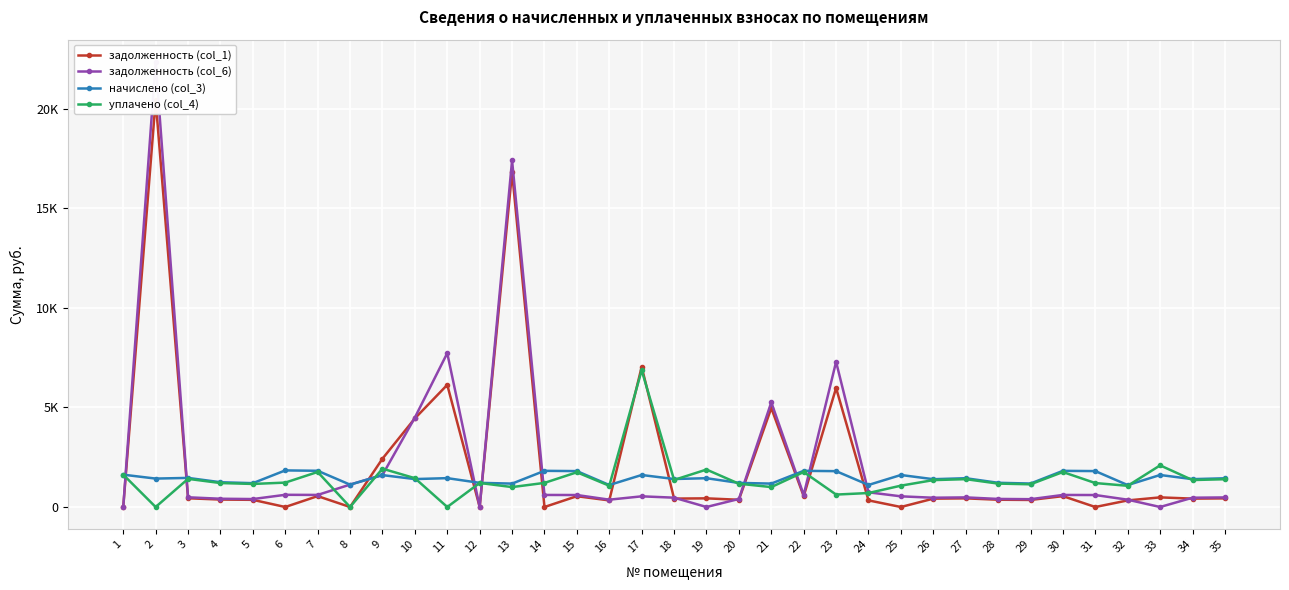

At how many categories does at least one series exceed 2994?

7